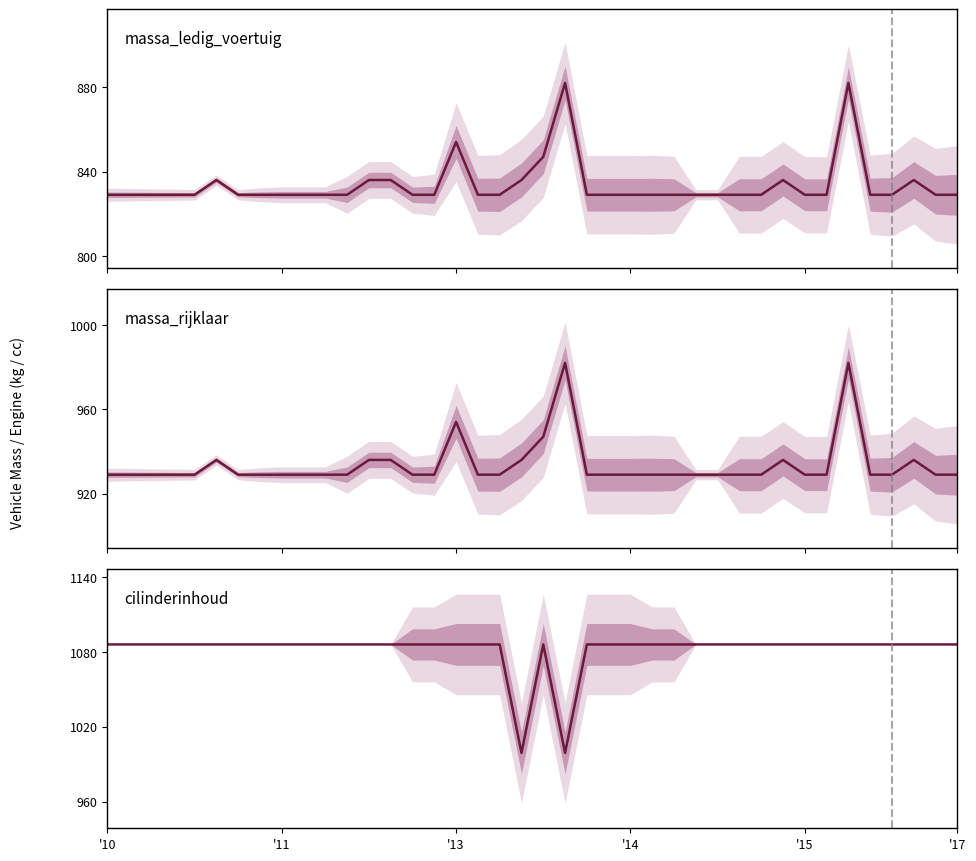

True or false: cilinderinhoud has more than 1 points higher than both neighbors.

False